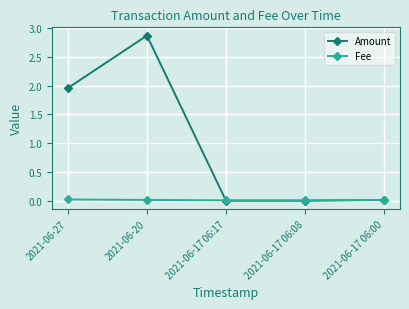

In Amount, how many points are higher than both neighbors (excluding endpoints)?

1